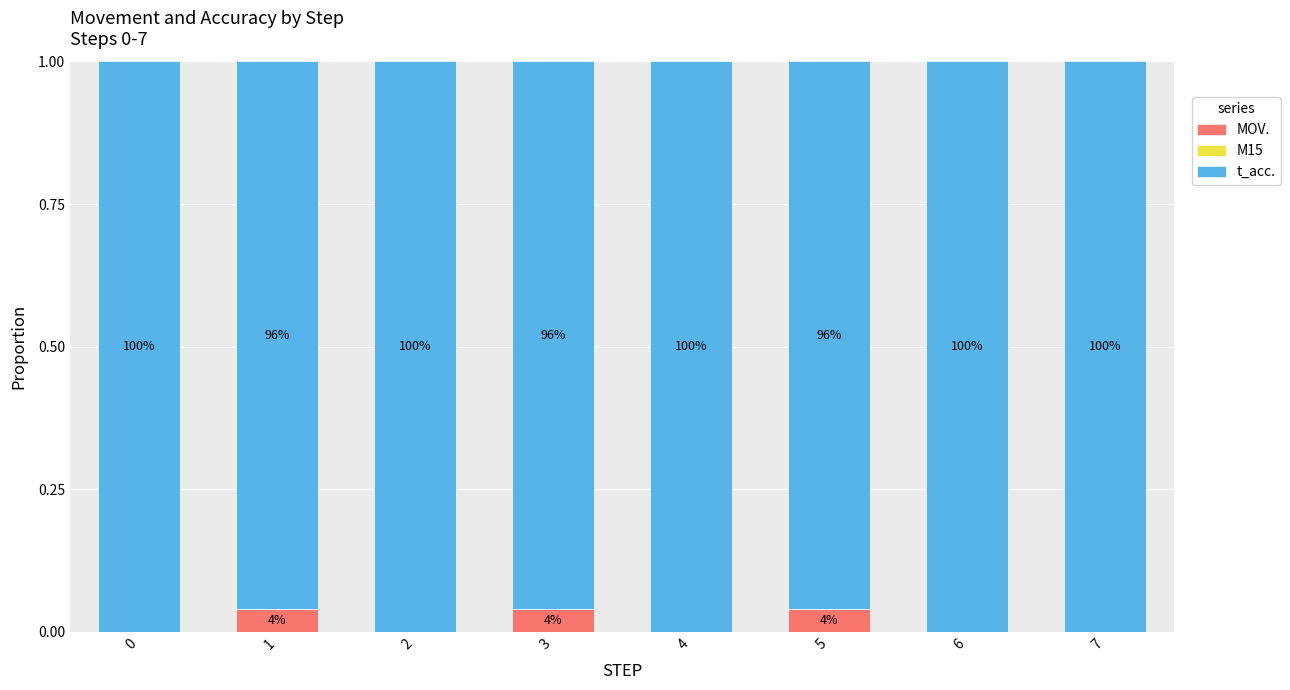

Which series has the largest range (max minus min)?

t_acc.